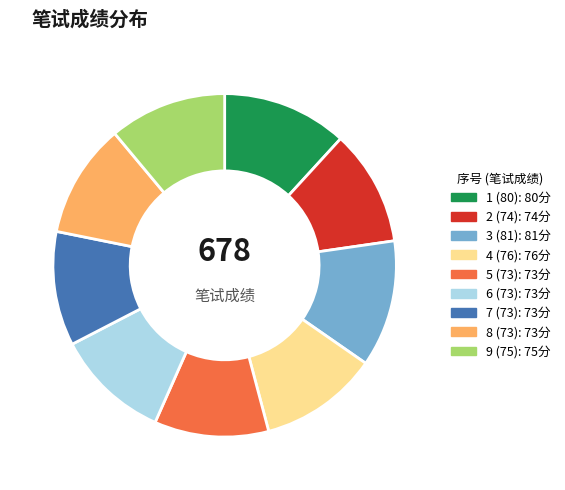

How many segments does this pie chart have?

9